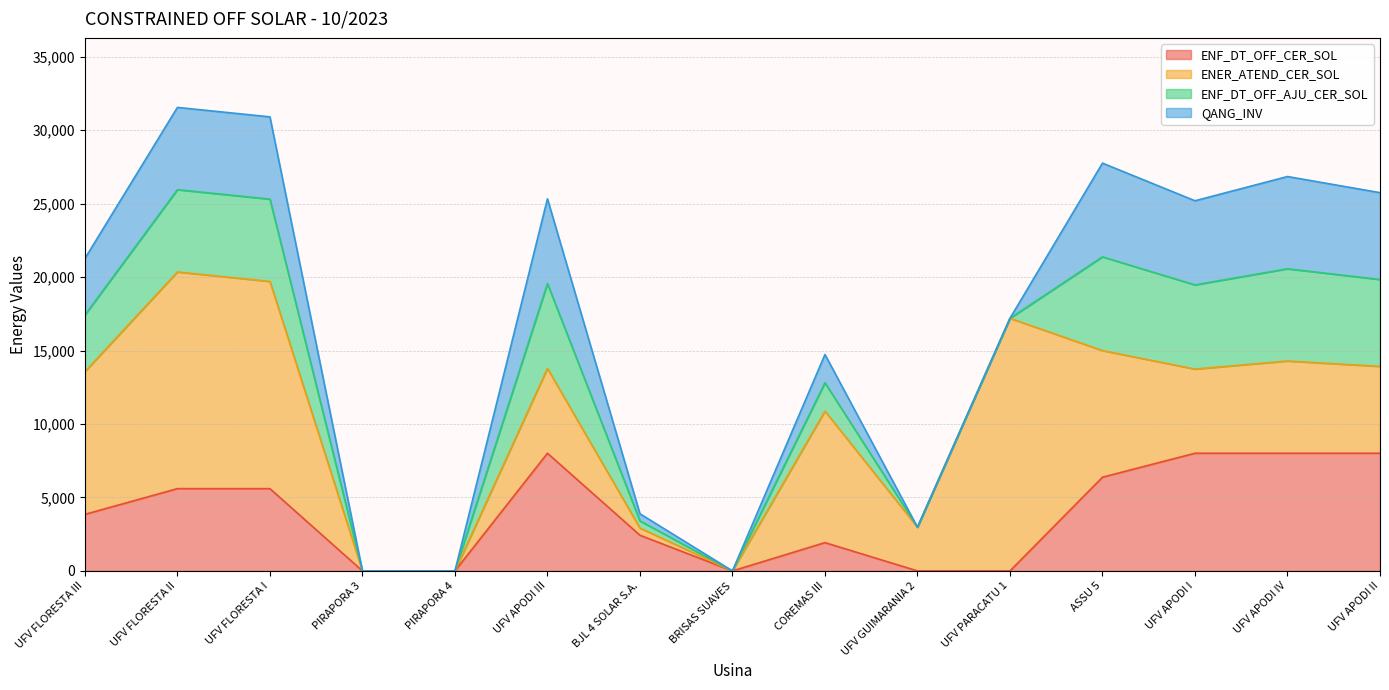

What is the approximate value of ENER_ATEND_CER_SOL at BJL 4 SOLAR S.A.?

487.2